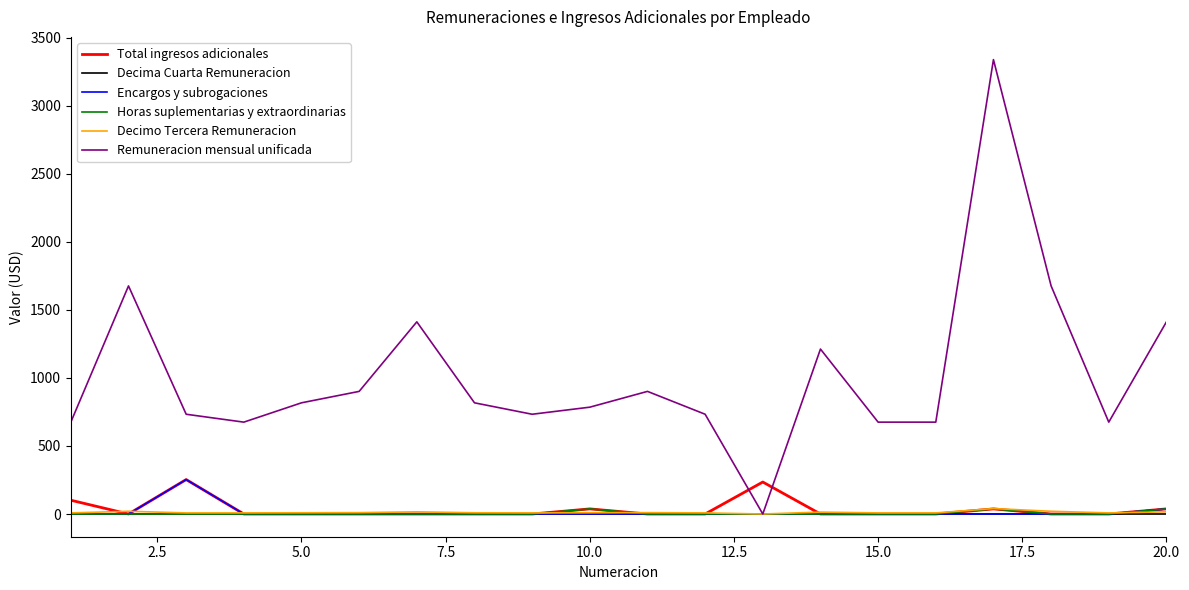

What is the difference between the maximum and minimum values in the Decimo Tercera Remuneracion series?

40.0